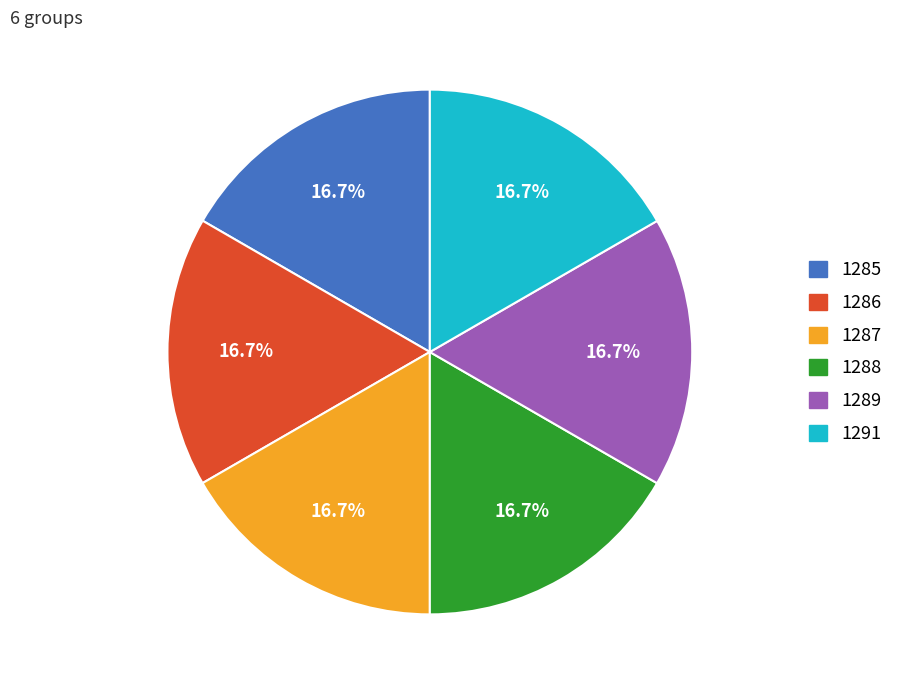

Is there a majority slice in this chart?

No